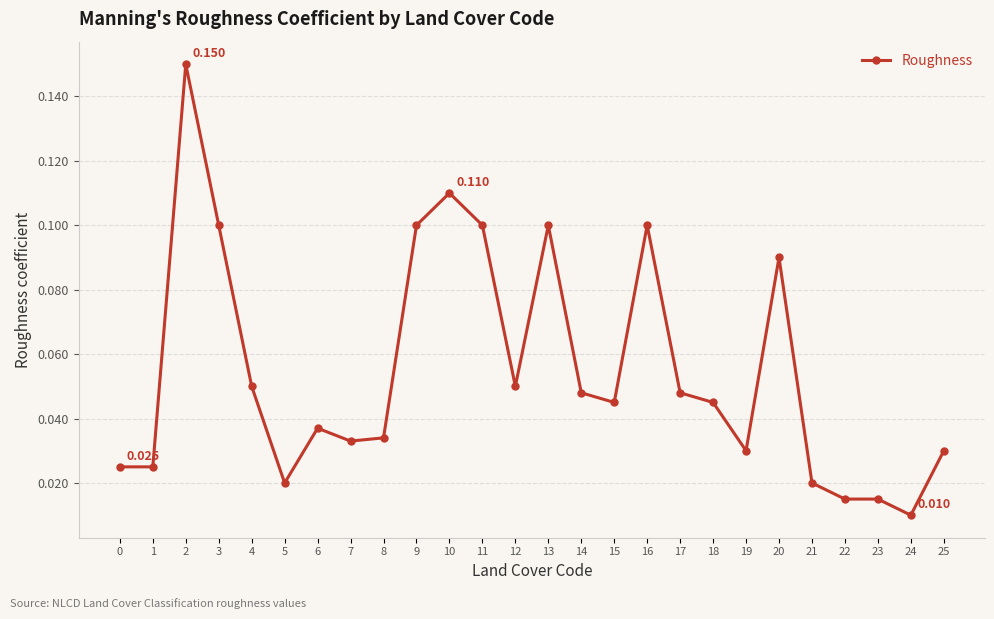

True or false: the data has more than 0 interior local peaks.

True